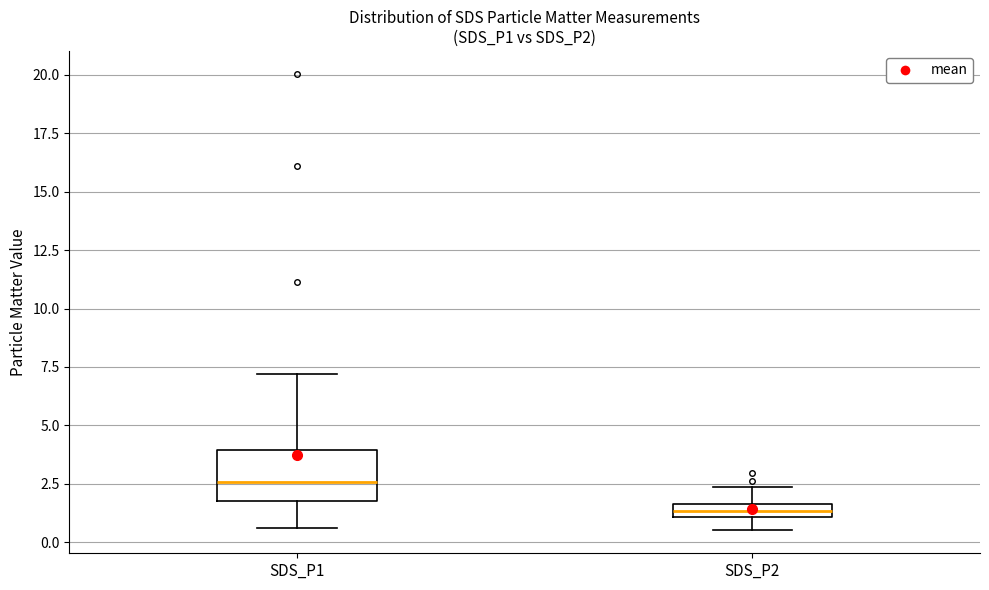

Comparing the boxes themselves (not the whiskers), which one is the tallest?

SDS_P1